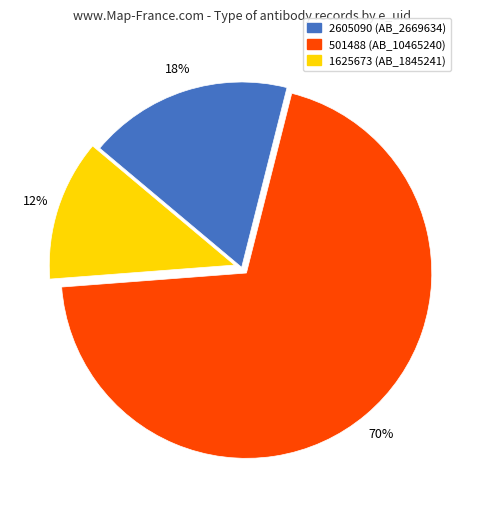

Which slice represents more than half of the pie?

501488